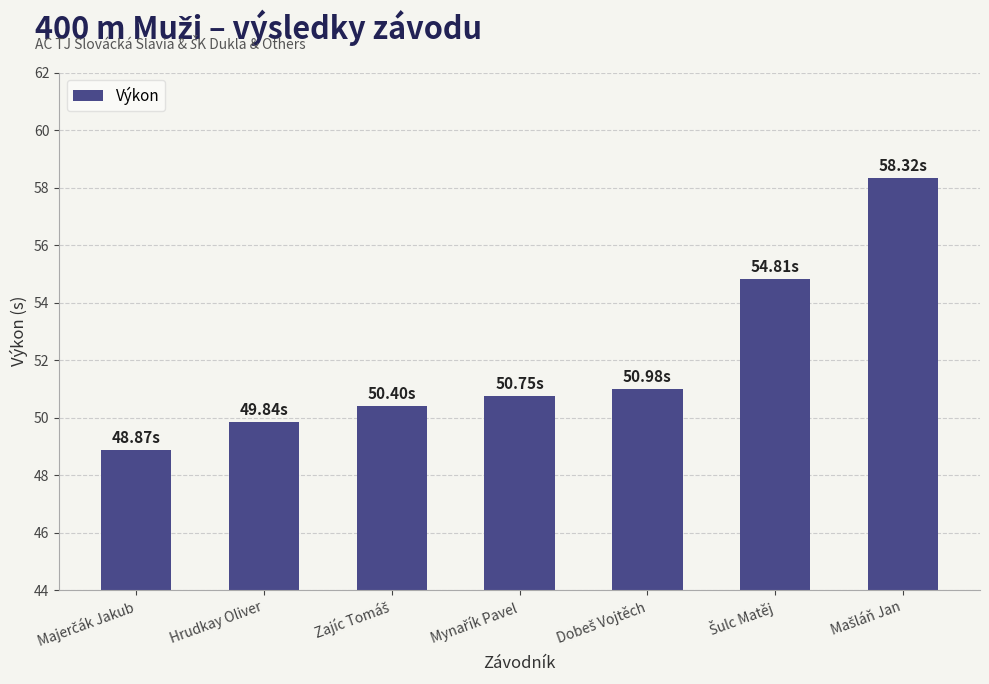

How many categories are shown in the chart?

7